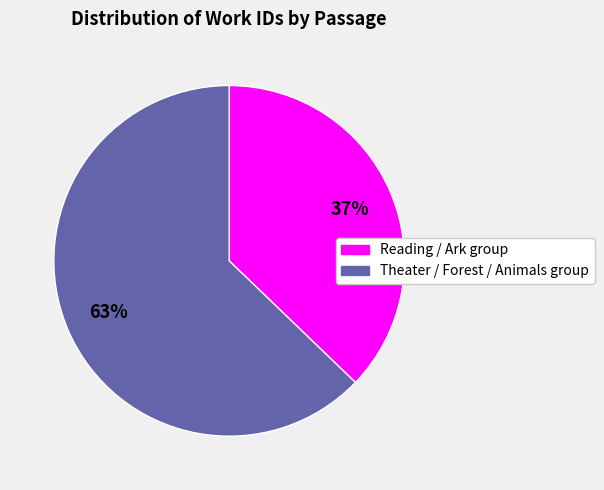

Is there any slice that represents more than half of the pie?

Yes